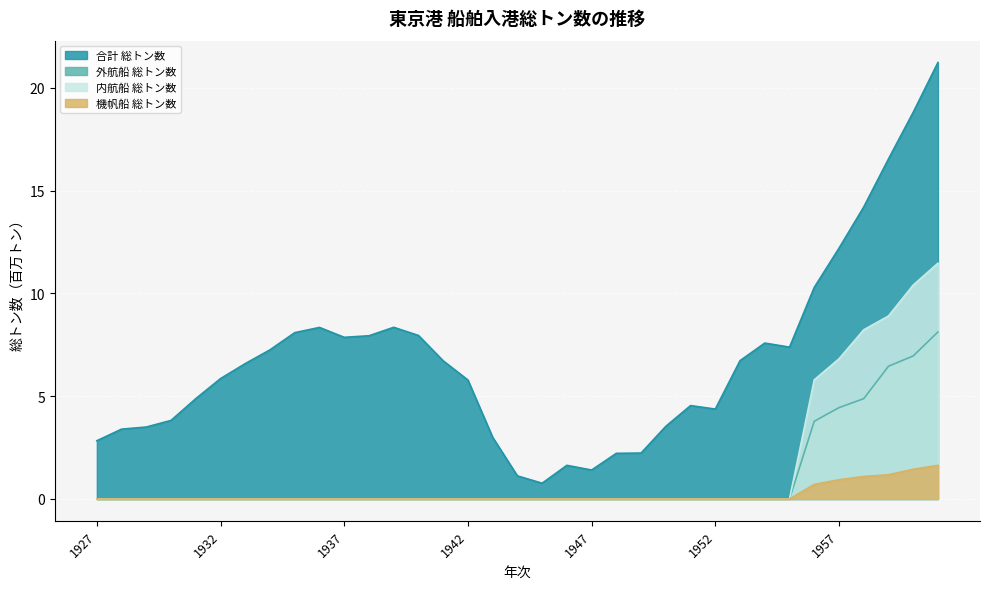

Which label corresponds to the smallest value in the chart?

1927